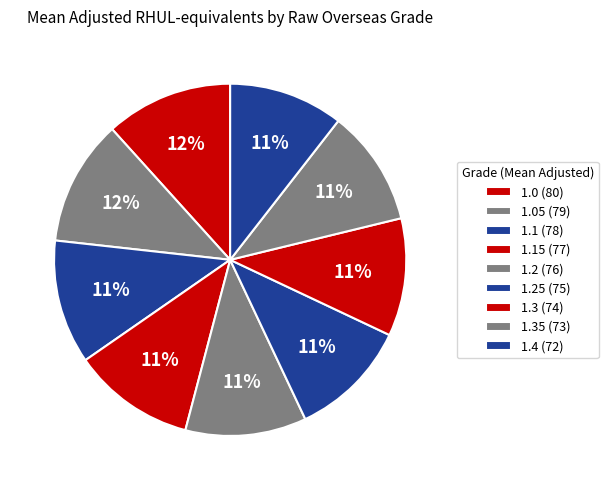

Rank the categories by value from lowest to highest.

1.4, 1.35, 1.3, 1.25, 1.2, 1.15, 1.1, 1.05, 1.0